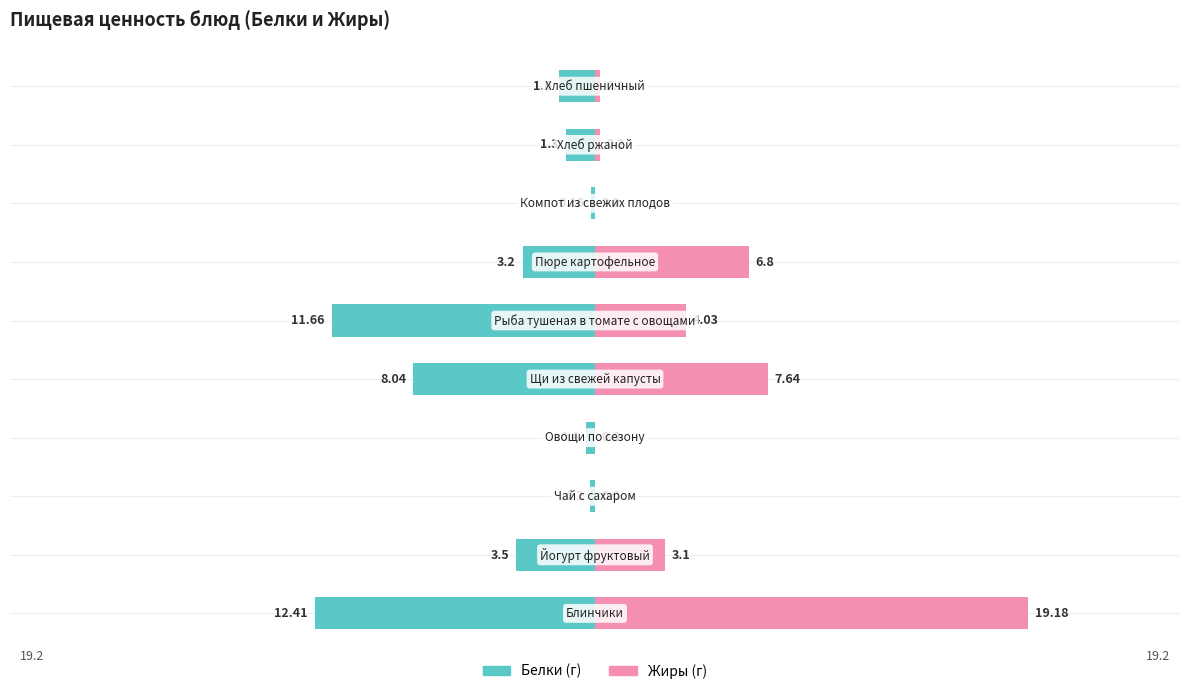

What is the value of the Белки bar at the 6th from the left?

-11.7